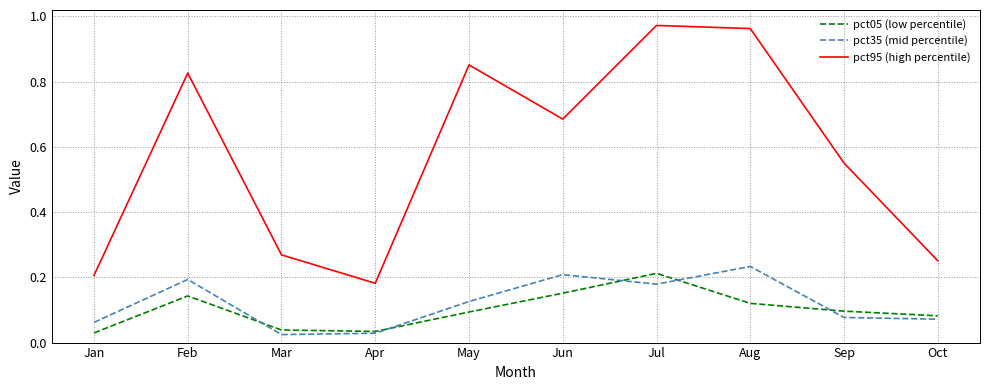

Which series has the largest total across all categories?

pct95 (high percentile)